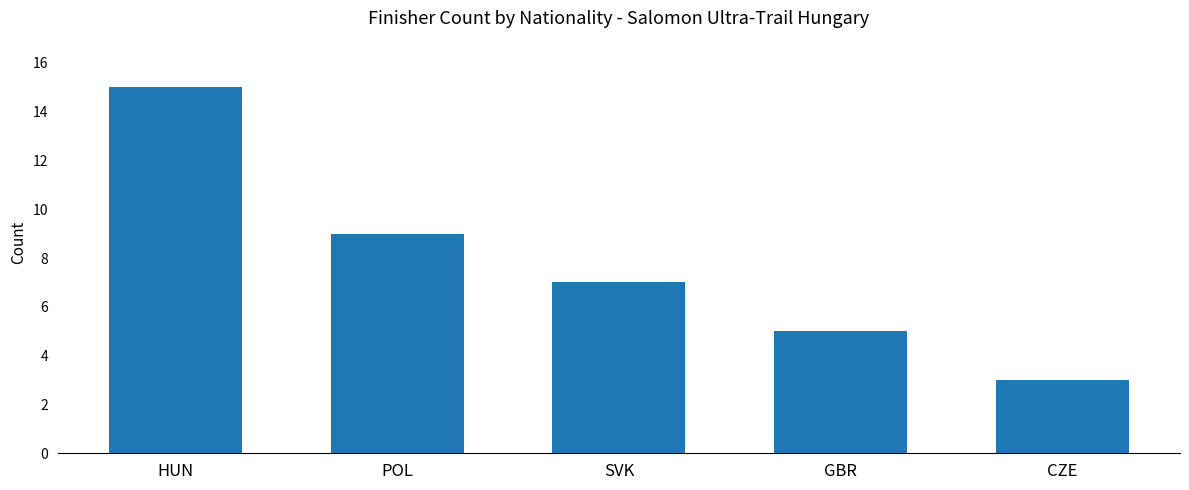

What is the value of the 4th bar from the left?

5